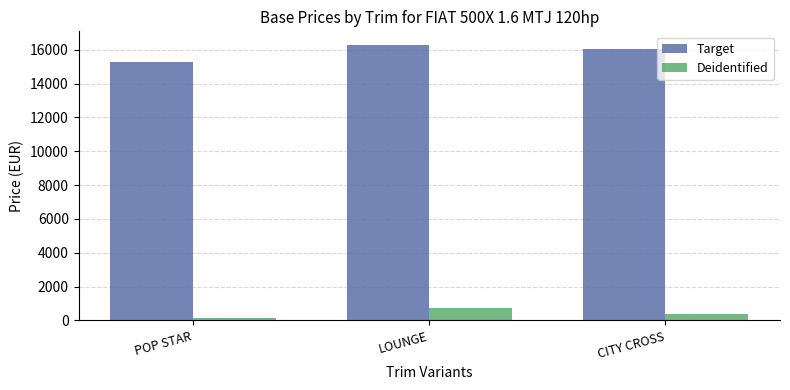

What is the spread (max minus min) of values at CITY CROSS?

15668.3